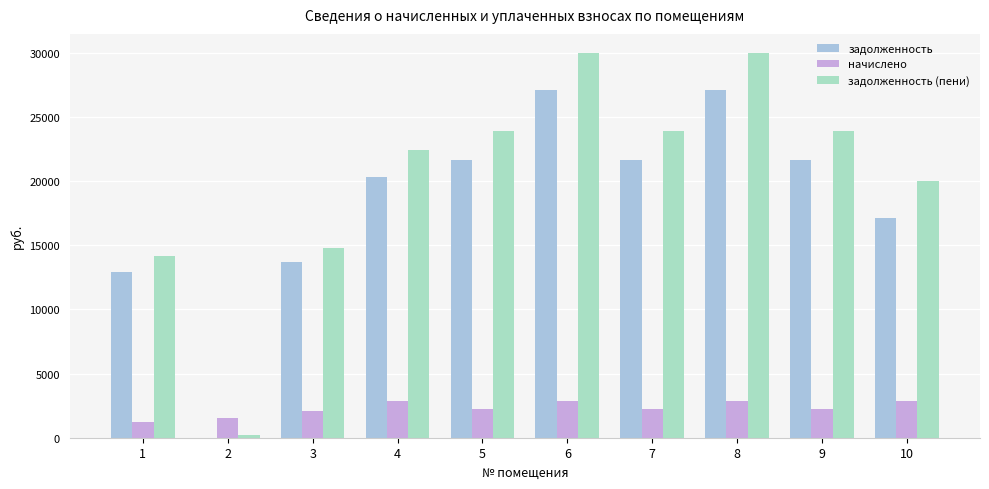

Which series changed the most between 4 and 8?

задолженность (пени)